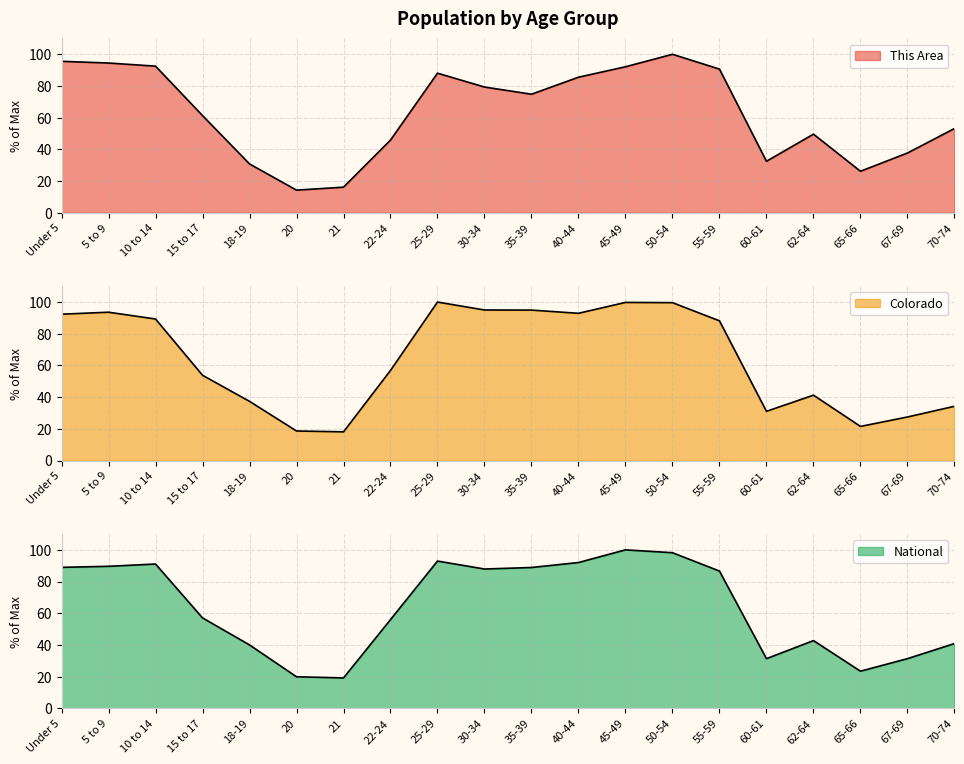

Reading left to right, extract all data points from this chart.

This Area: Under 5=95.6	5 to 9=94.5	10 to 14=92.5	15 to 17=61.3	18-19=30.8	20=14.3	21=16.1	22-24=45.9	25-29=88.1	30-34=79.3	35-39=74.8	40-44=85.5	45-49=92.1	50-54=100.0	55-59=90.6	60-61=32.5	62-64=49.6	65-66=26.2	67-69=37.7	70-74=53.1
Colorado: Under 5=92.3	5 to 9=93.6	10 to 14=89.3	15 to 17=53.8	18-19=37.3	20=18.6	21=18.1	22-24=56.9	25-29=100.0	30-34=95.0	35-39=94.9	40-44=92.9	45-49=99.8	50-54=99.6	55-59=88.2	60-61=31.1	62-64=41.2	65-66=21.5	67-69=27.5	70-74=34.2
National: Under 5=89.0	5 to 9=89.6	10 to 14=91.1	15 to 17=57.0	18-19=40.0	20=19.9	21=19.2	22-24=56.0	25-29=92.9	30-34=87.9	35-39=88.9	40-44=92.0	45-49=100.0	50-54=98.2	55-59=86.6	60-61=31.3	62-64=42.7	65-66=23.4	67-69=31.3	70-74=40.9